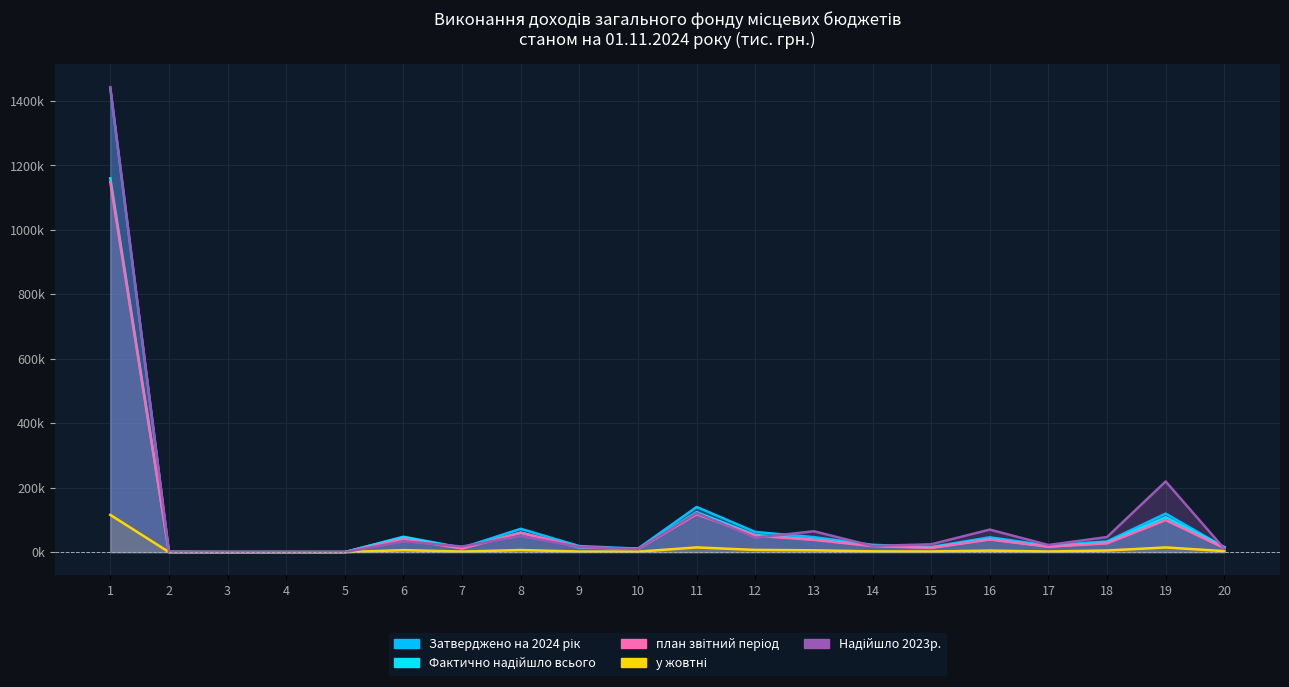

Which category has the highest value in the Фактично надійшло всього series?

1